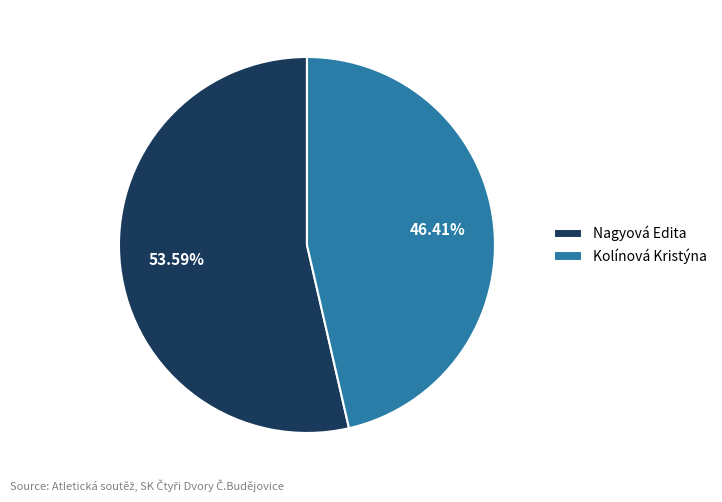

Approximately how many times larger is the value at Nagyová Edita compared to Kolínová Kristýna?

1.2